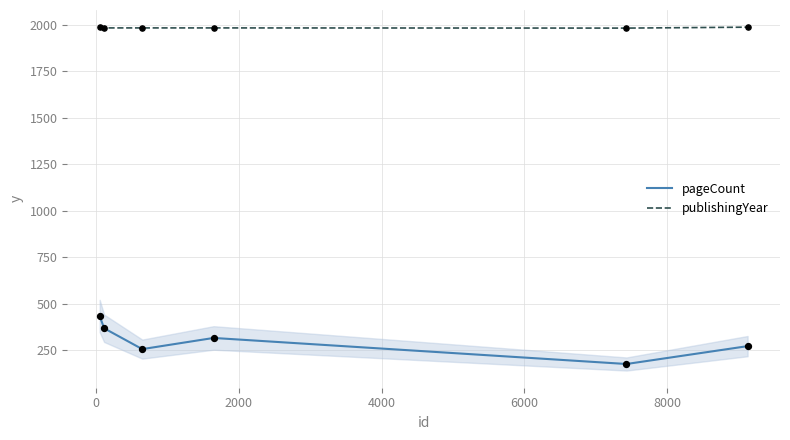

Which series has the largest Y range (max minus min)?

pageCount